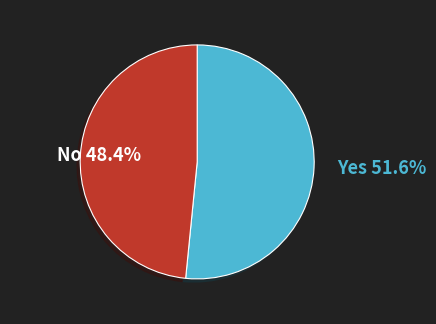

Is there any slice that represents more than half of the pie?

Yes